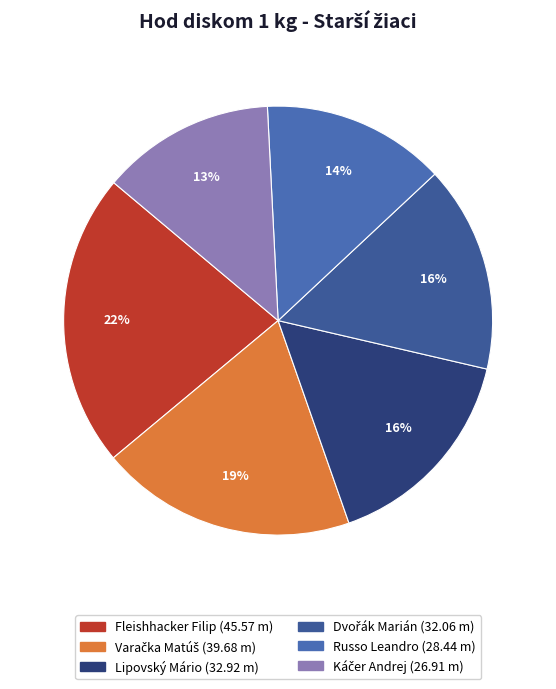

What is the ratio of the value at Fleishhacker Filip to the value at Dvořák Marián?

1.4